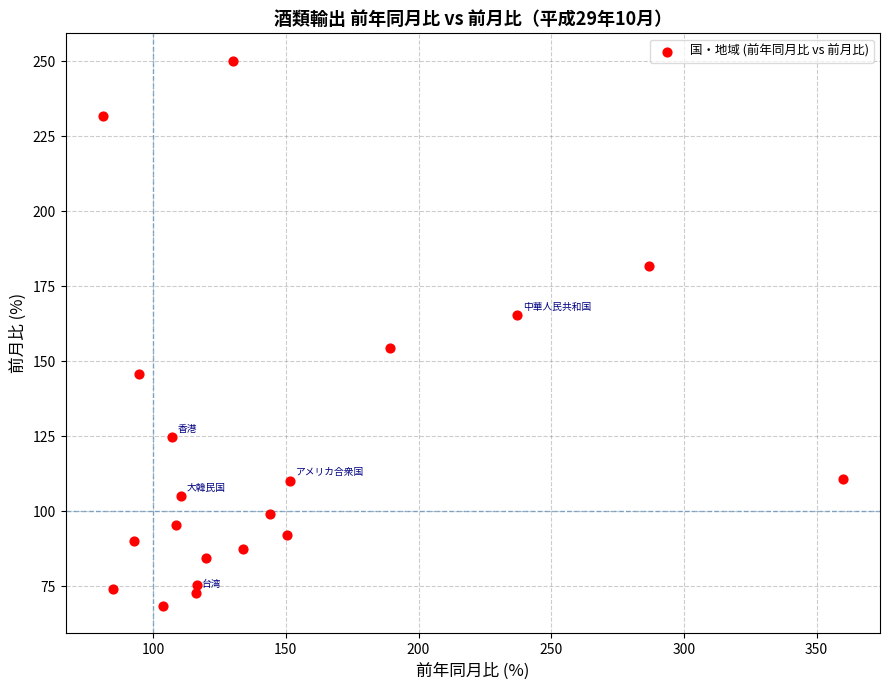

What is the range of X values (max minus min)?

278.9